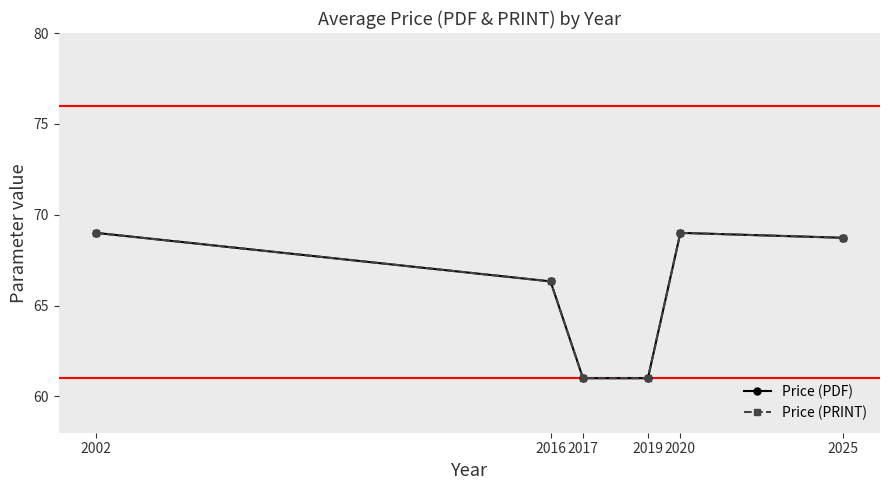

At which category does Price (PDF) reach its first local peak?

2020